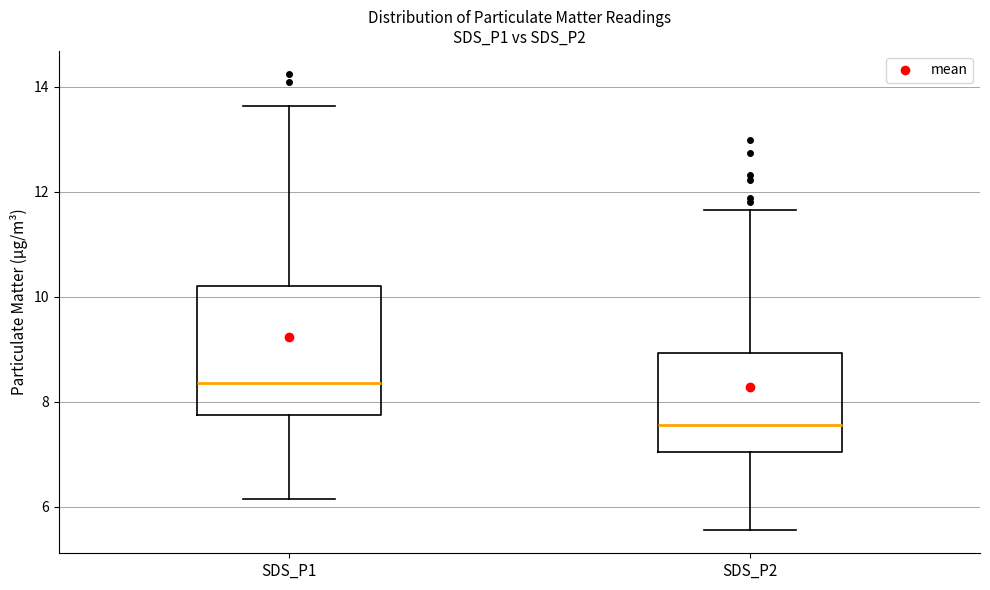

Reading left to right, transcribe this box plot: for each box, give where its median line is, the range the box spans, and where its two whiskers end, as read against the y-axis. The values are not printed on the chart, so give them approximately, as read against the axis.

SDS_P1: median 8.4, box 7.8 to 10.2, whiskers 6.2 to 13.6
SDS_P2: median 7.6, box 7.0 to 9.0, whiskers 5.6 to 11.6